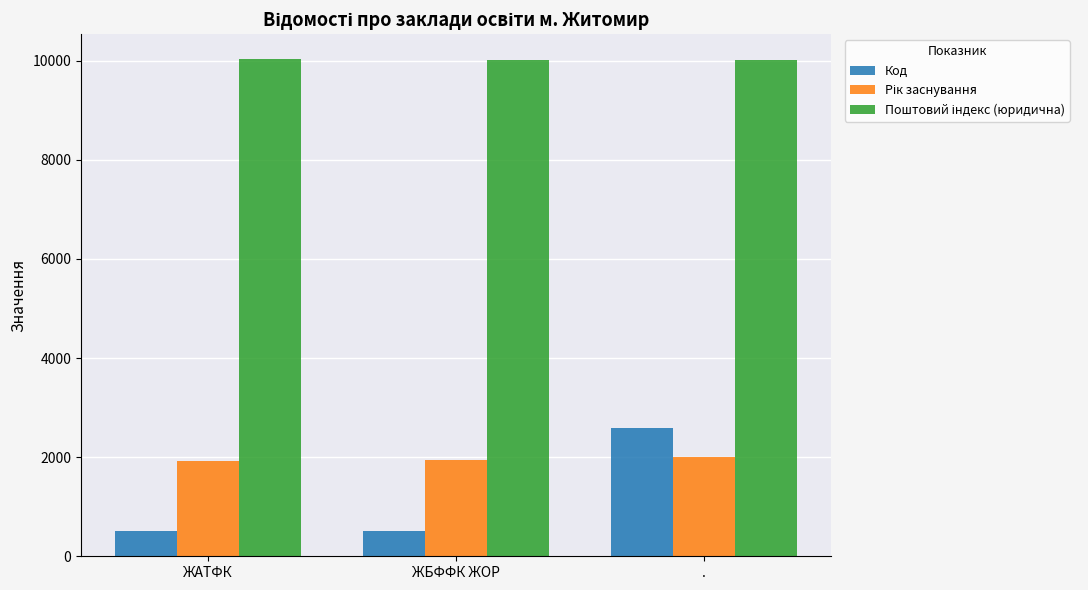

Which series has the widest spread of values?

Код